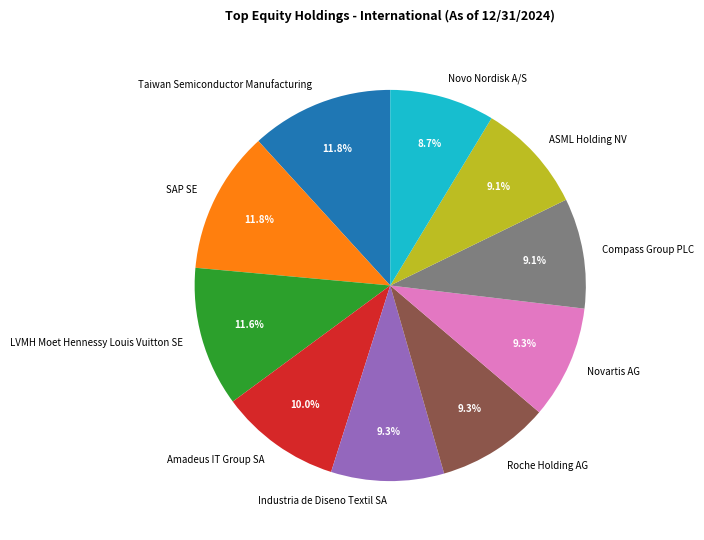

What percentage is NOT represented by Novartis AG?

90.7%